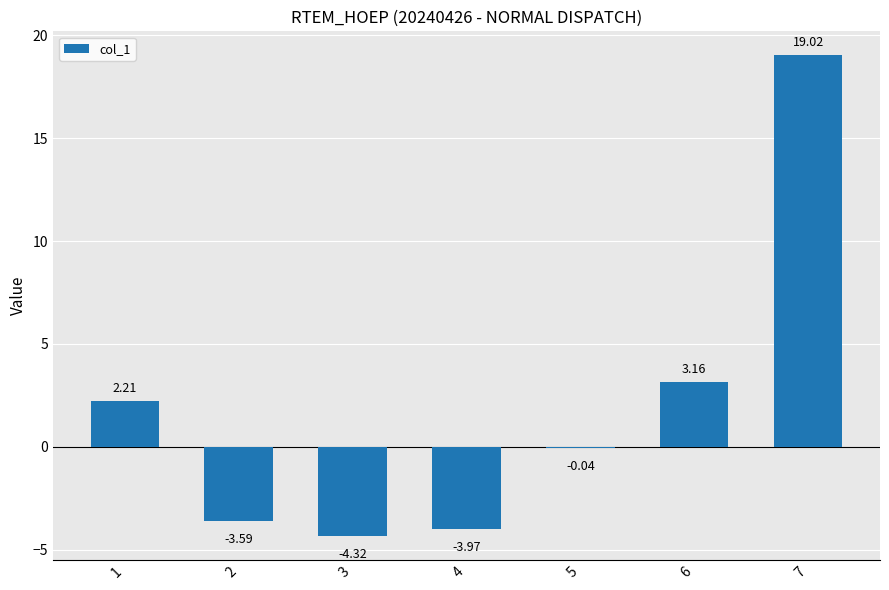

Which has a higher value, 5 or 7?

7